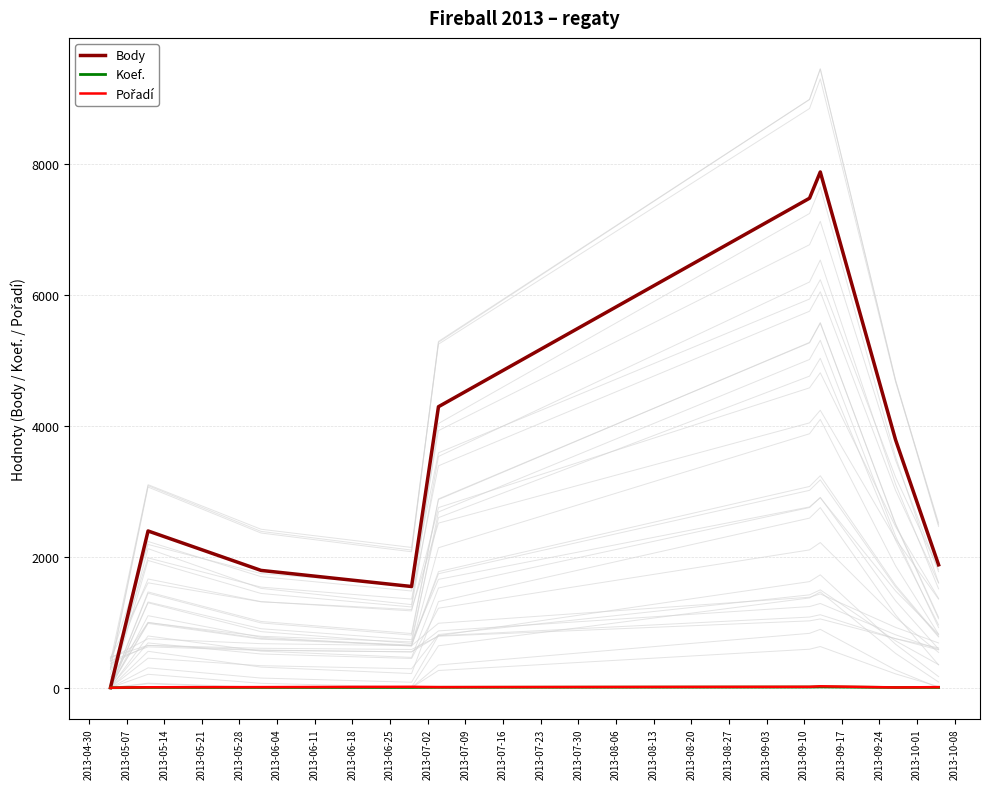

What is the value of the Pořadí point at the 3rd from the left?

9